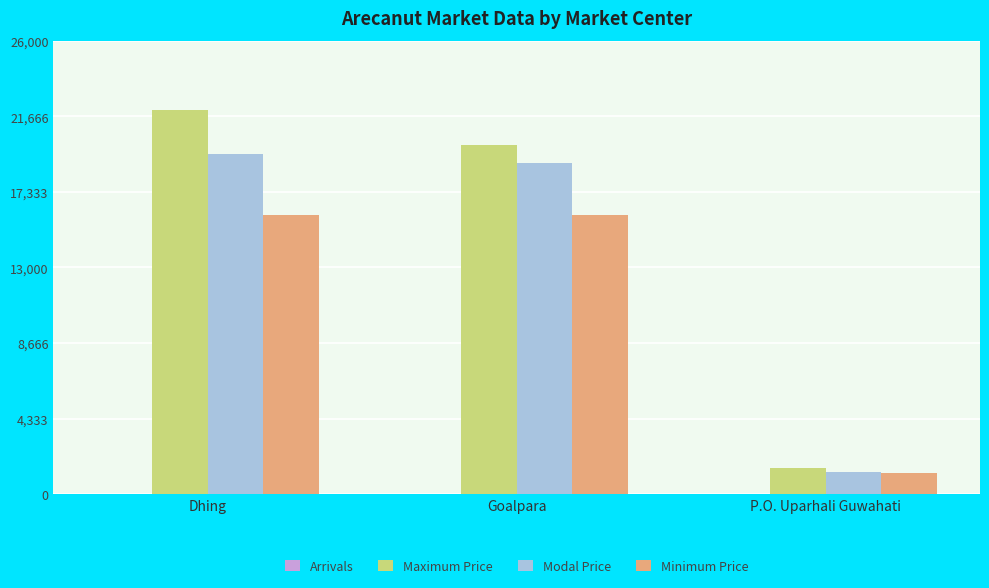

What is the sum of all Modal Price values?

39800.0